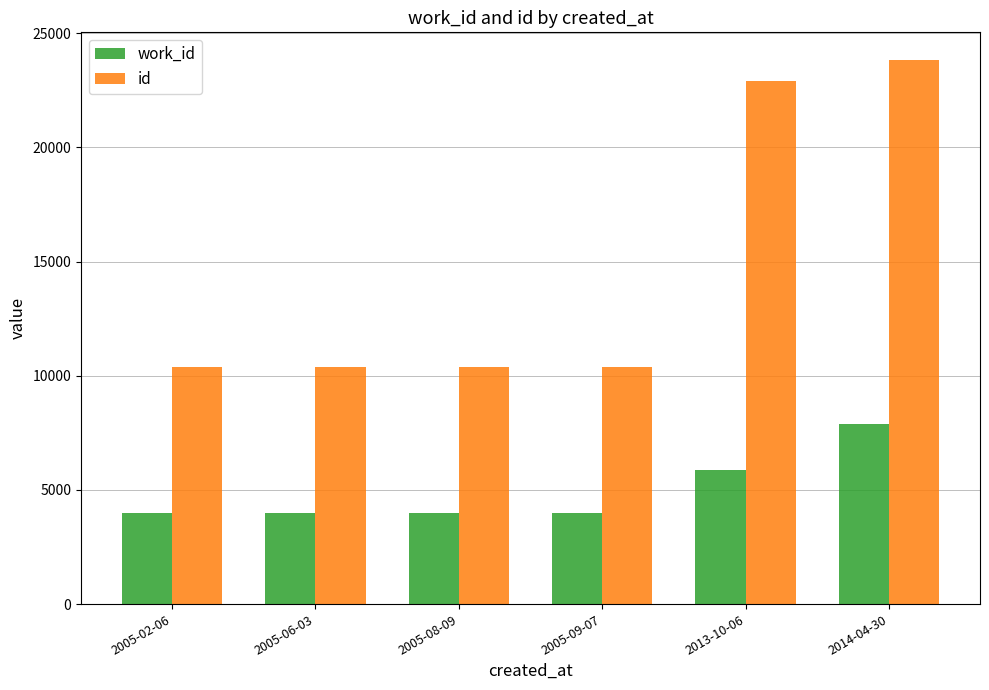

Does the chart contain stacked bars?

No